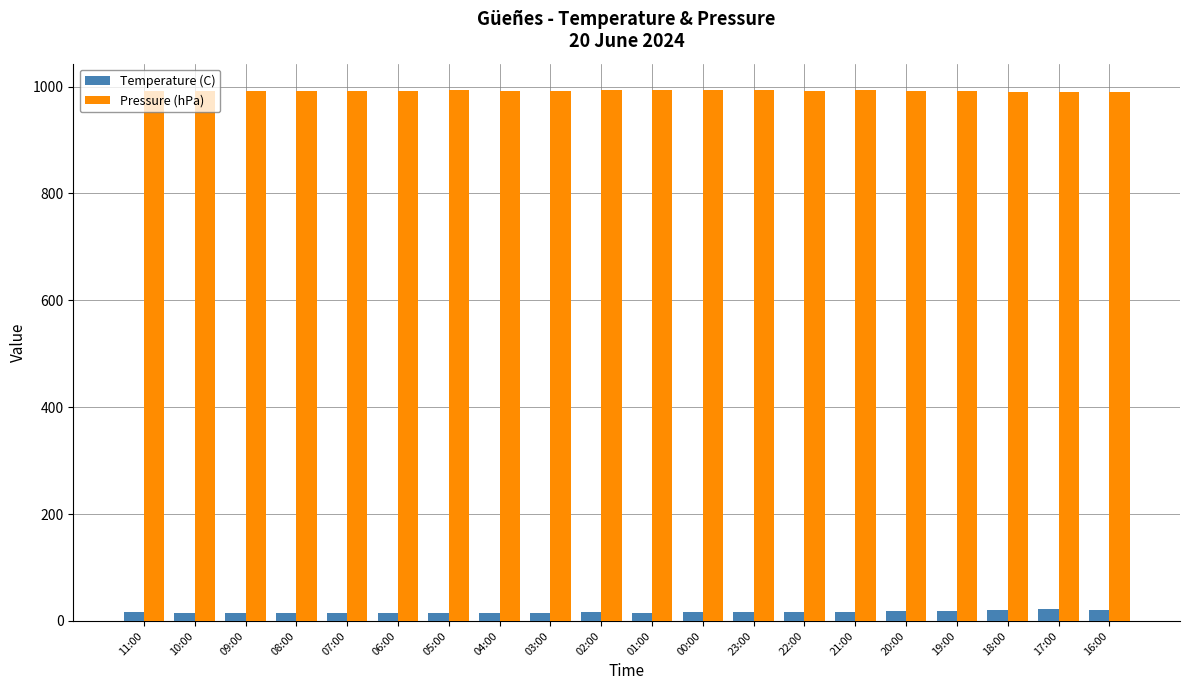

How many distinct data groups are displayed?

2